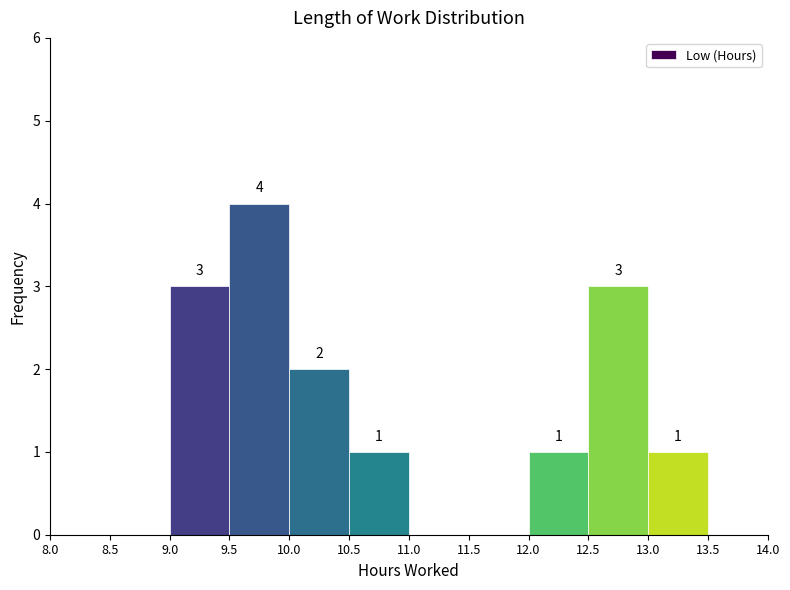

Which range on the x-axis has the tallest bar?

9.5 to 10.0